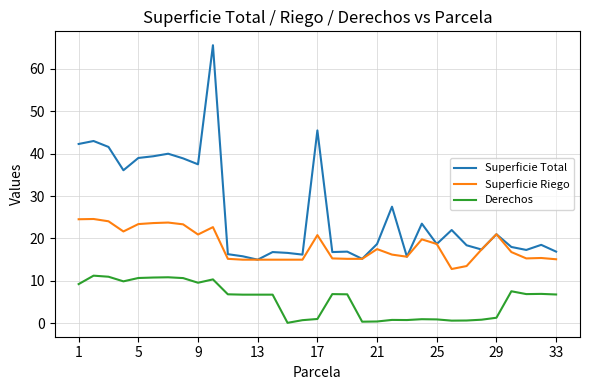

Which series has the largest total across all categories?

Superficie Total